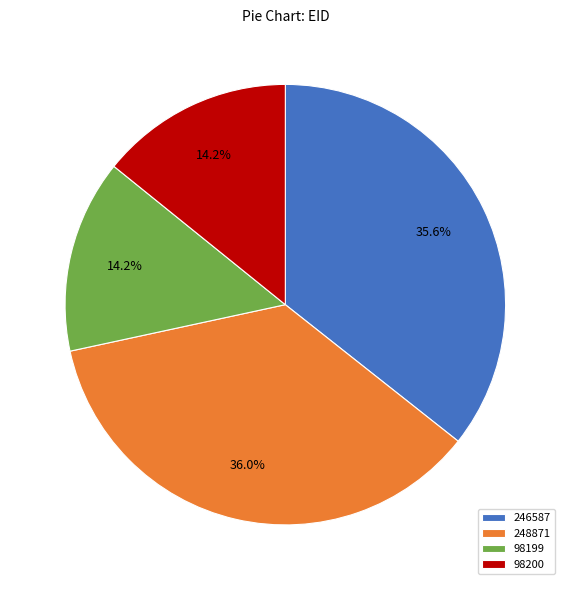

What percentage is NOT represented by 98199?

85.8%